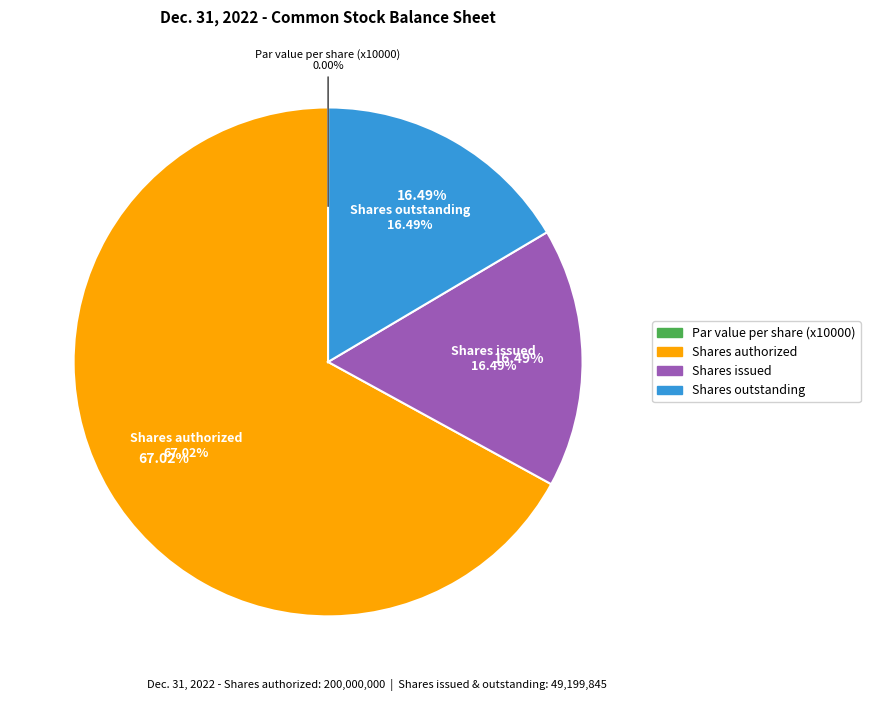

How many segments does this pie chart have?

4